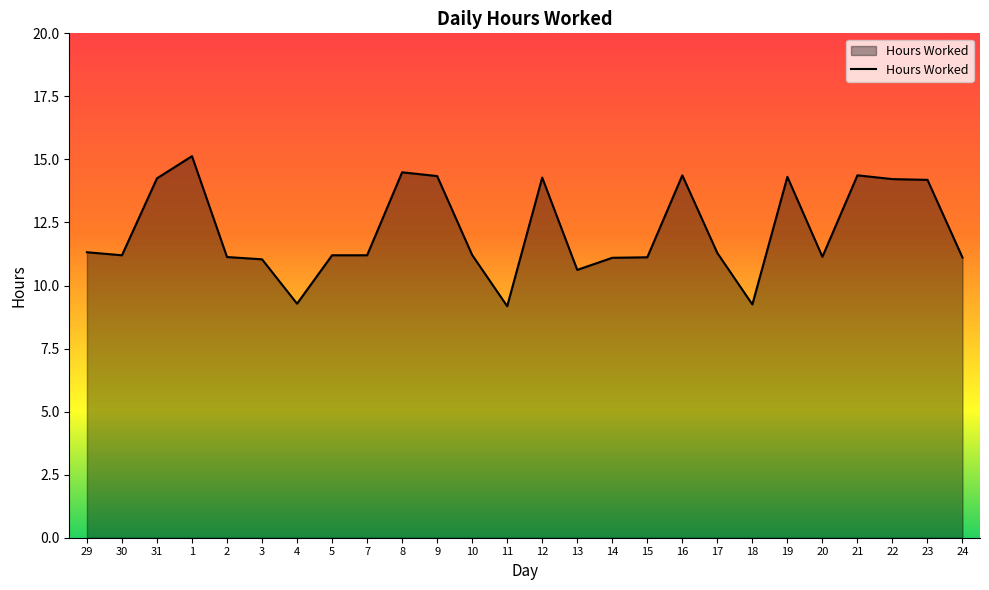

At which category does the data reach its first local peak?

1